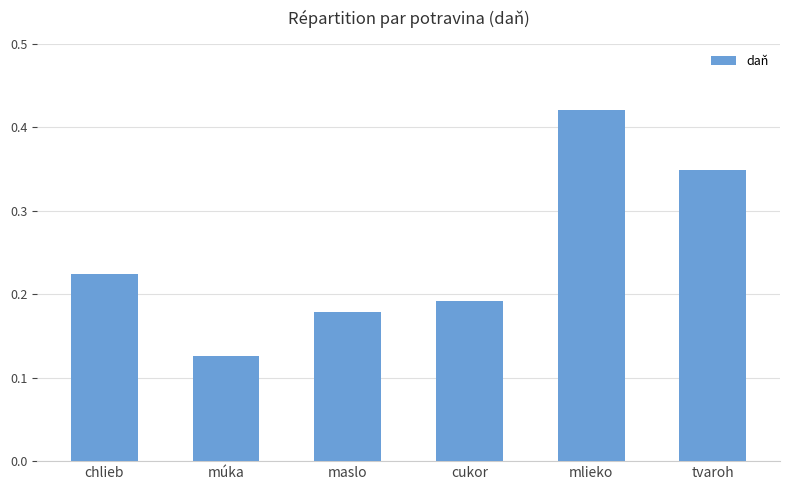

List the labels in order of value, smallest first.

múka, maslo, cukor, chlieb, tvaroh, mlieko